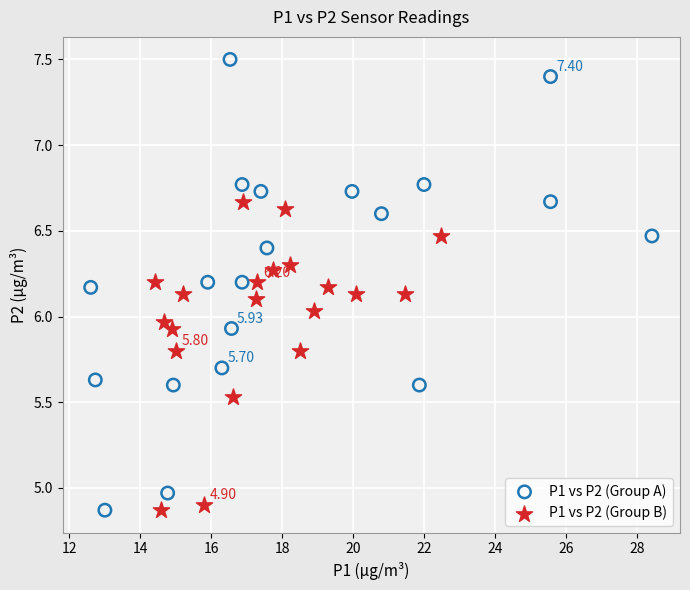

Which series reaches the maximum Y coordinate?

P1 vs P2 (Group A)